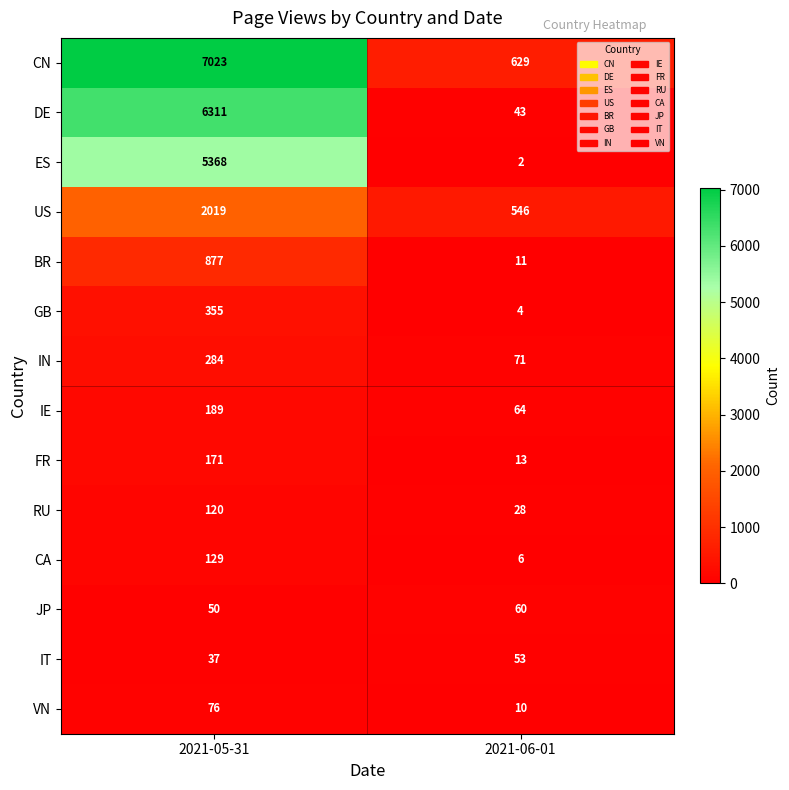

What is the sum of the ES values at 2021-05-31 and 2021-06-01?

5370